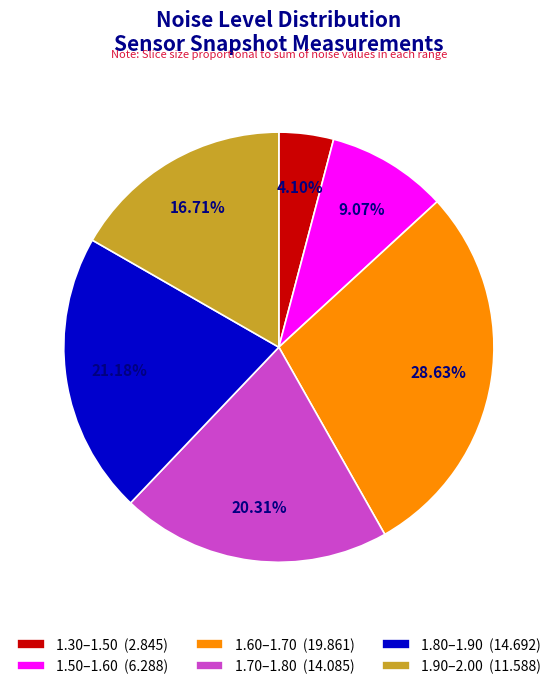

Is there a majority slice in this chart?

No